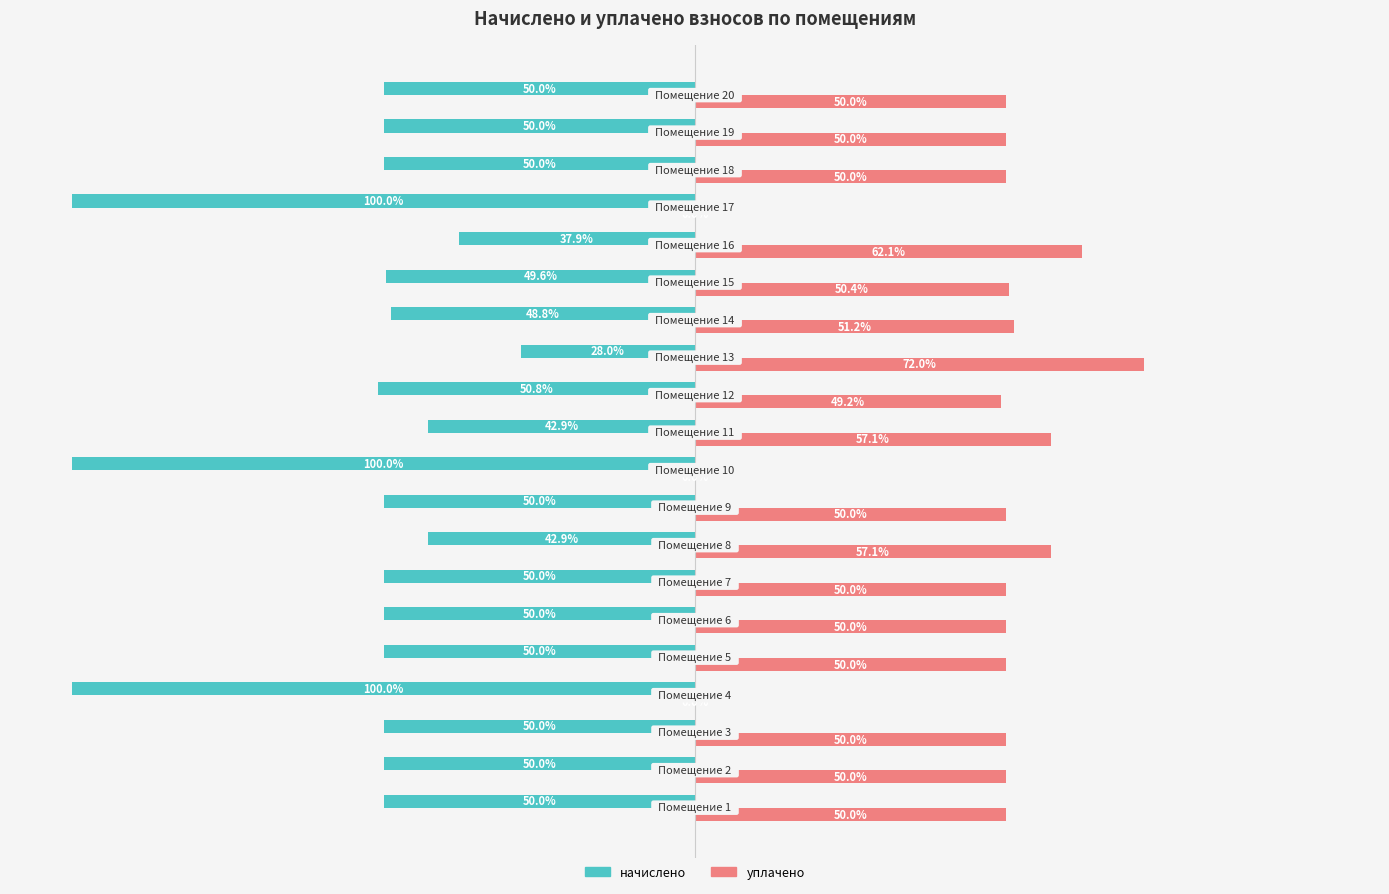

What are all the series names shown in the legend?

начислено, уплачено